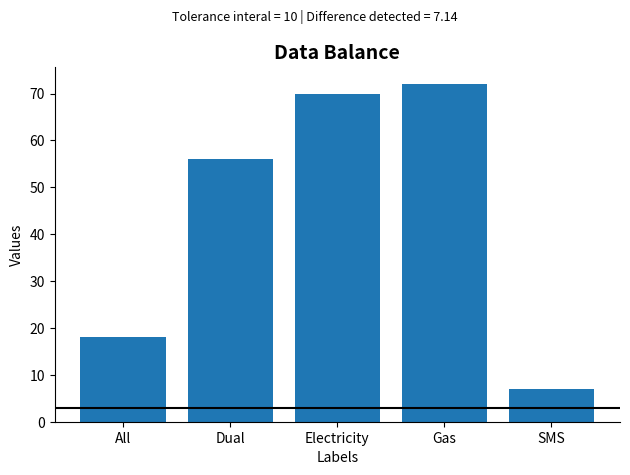

Reading left to right, transcribe all the data shown in this chart.

18	56	70	72	7